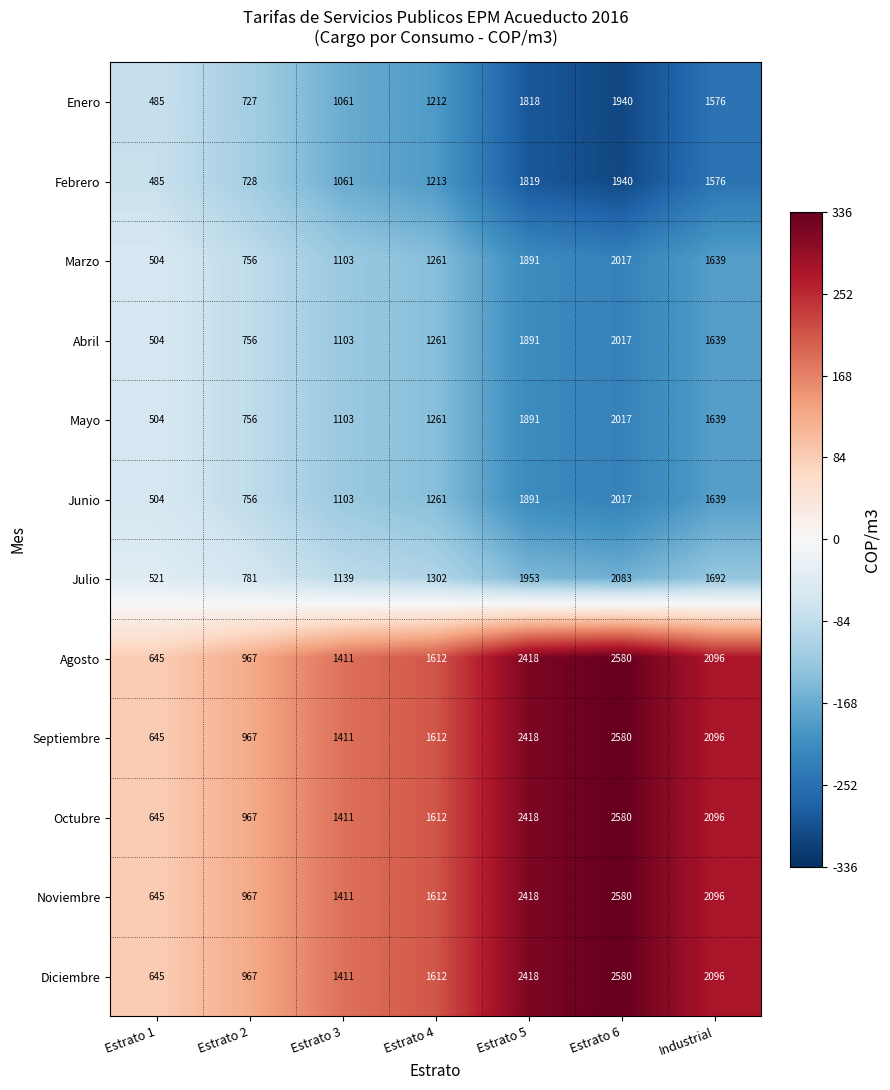

What is the difference between the highest and lowest values at Estrato 5?

600